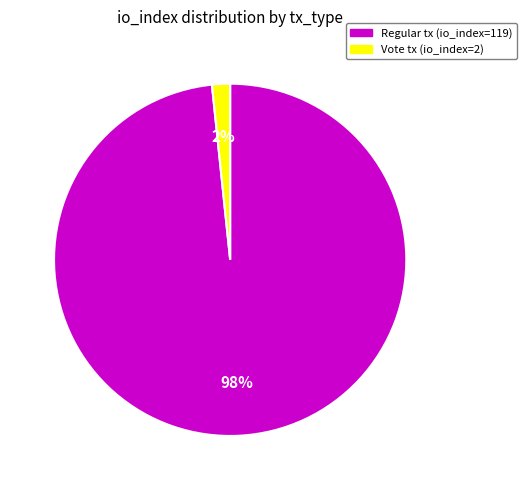

Is there a majority slice in this chart?

Yes